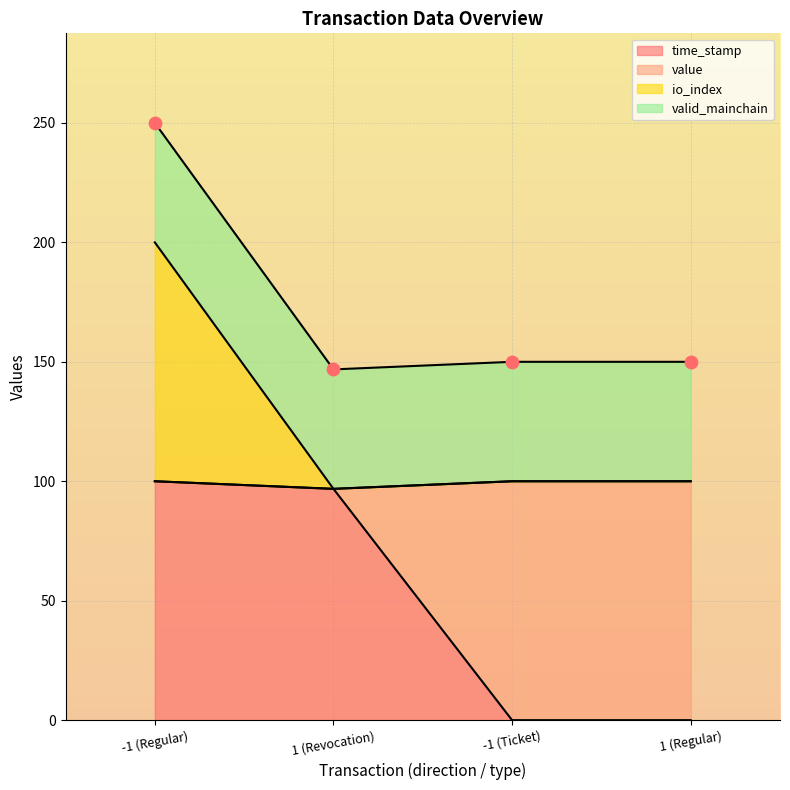

What is the change in value from -1 (Regular) to -1 (Ticket)?

-100.0